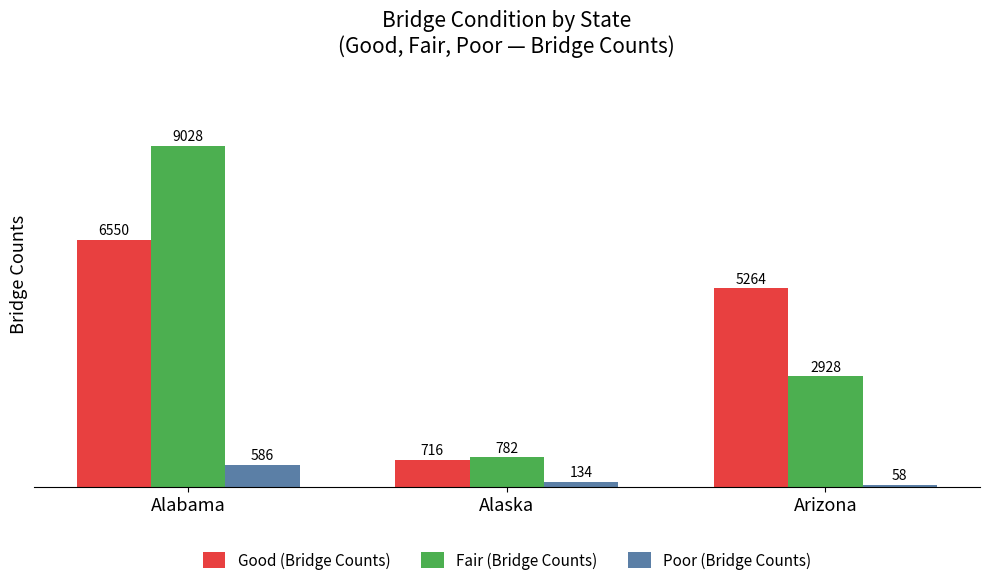

How many series are shown in this chart?

3